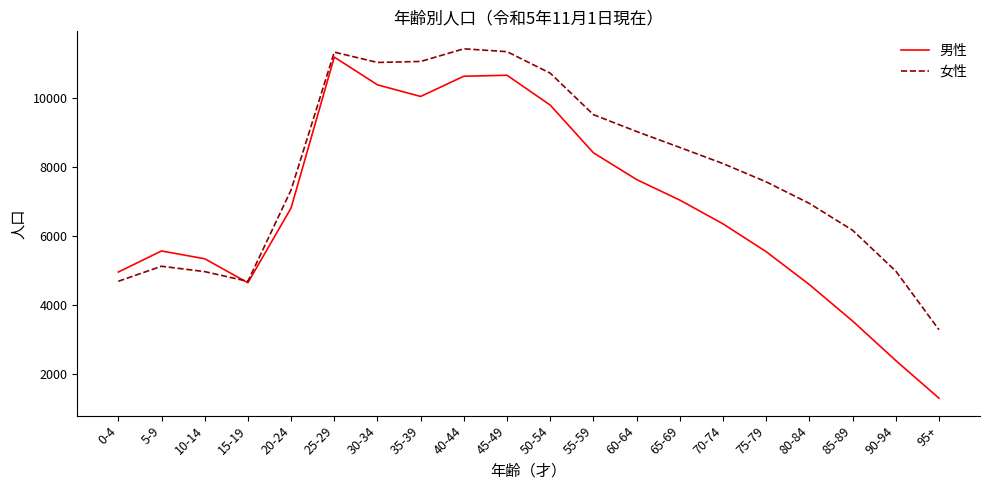

What is the difference between the highest and lowest values at 65-69?

1527